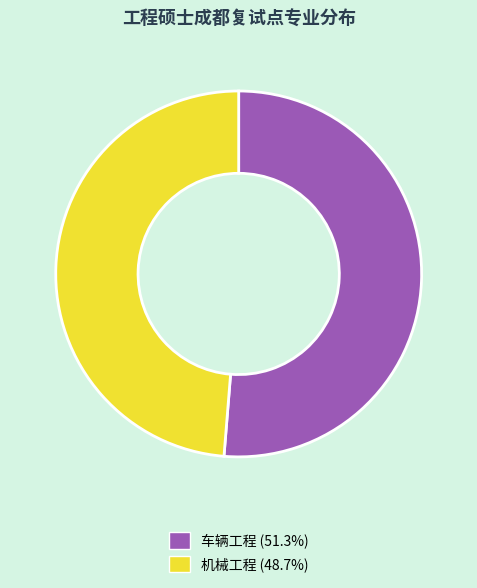

The 机械工程 slice represents 49% of the pie. True or false?

True